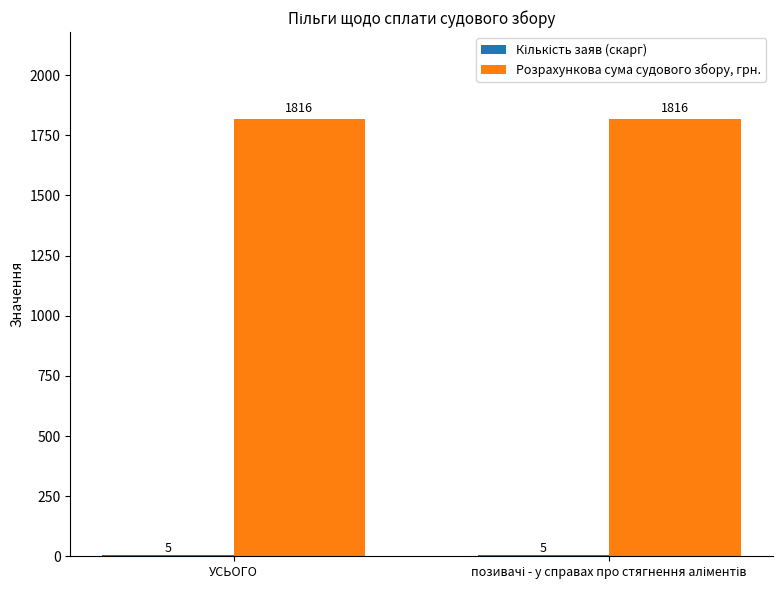

Which series has the largest total across all categories?

Розрахункова сума судового збору, грн.